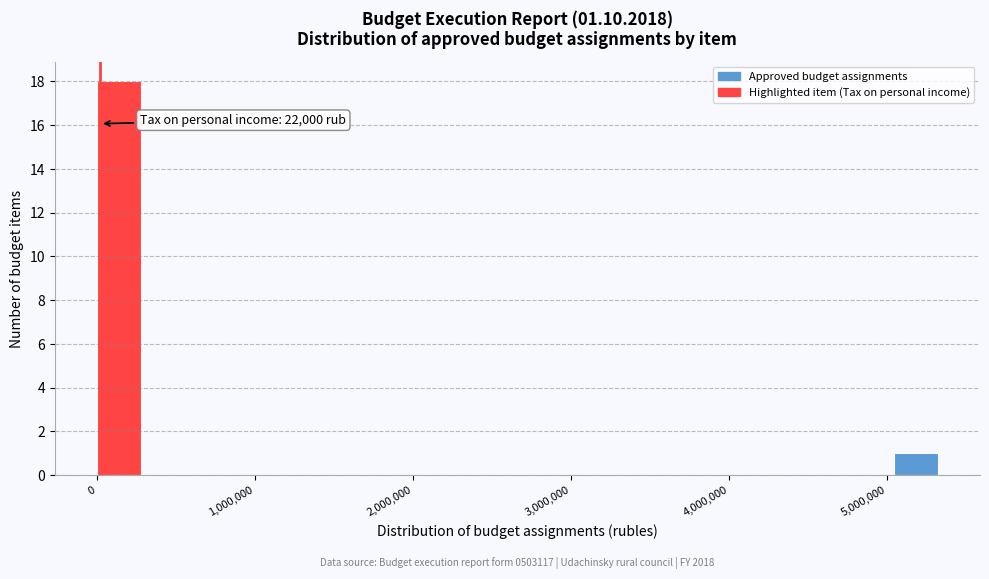

Around what value on the x-axis is the tallest bar? Give the approximate position of its centre, as read against the axis.

100000